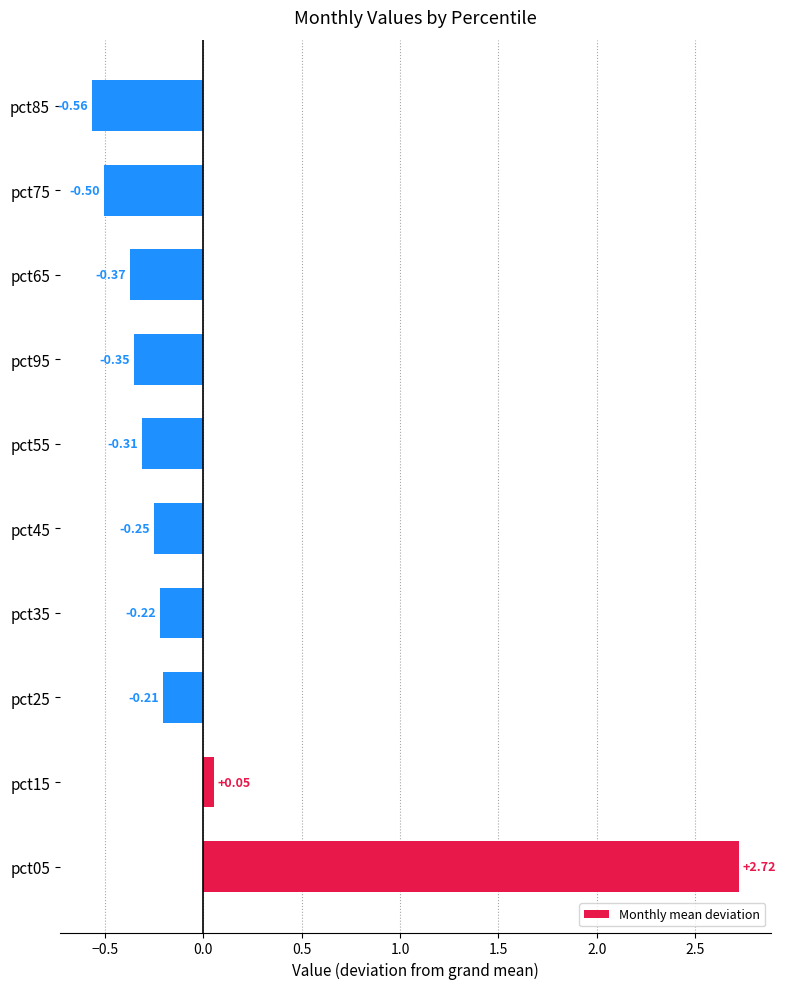

Rank the categories by value from lowest to highest.

pct85, pct75, pct65, pct95, pct55, pct45, pct35, pct25, pct15, pct05